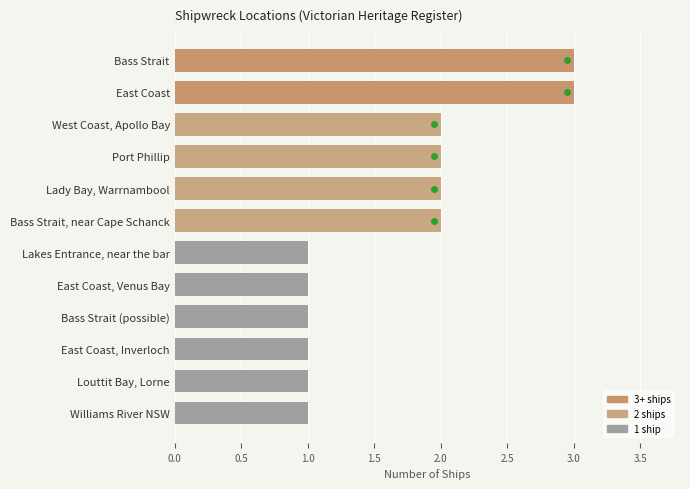

How many categories are shown in the chart?

12